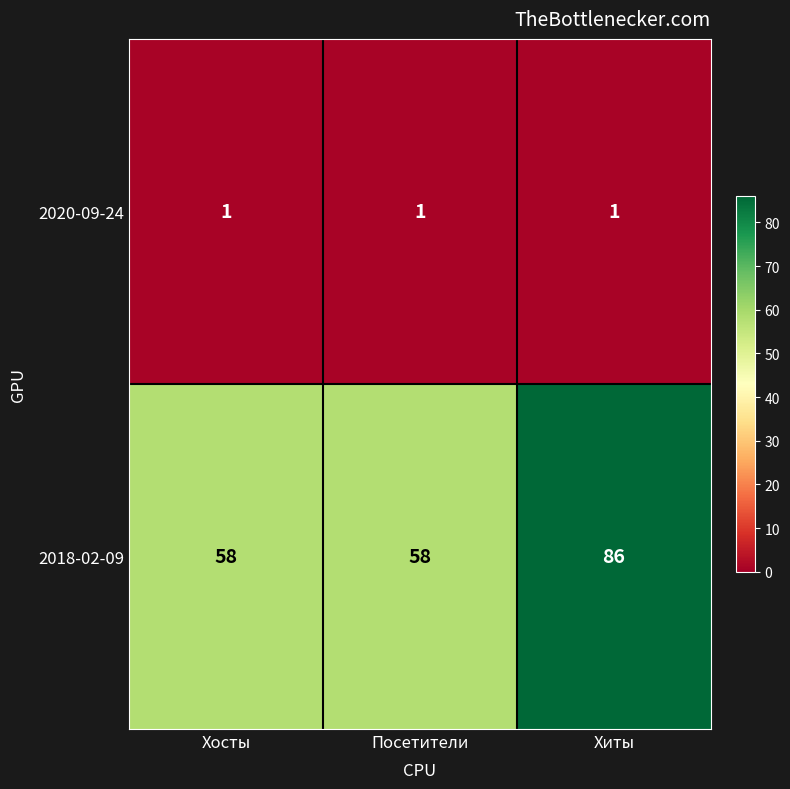

What is the difference between the 2018-02-09 values at Хиты and Хосты?

28